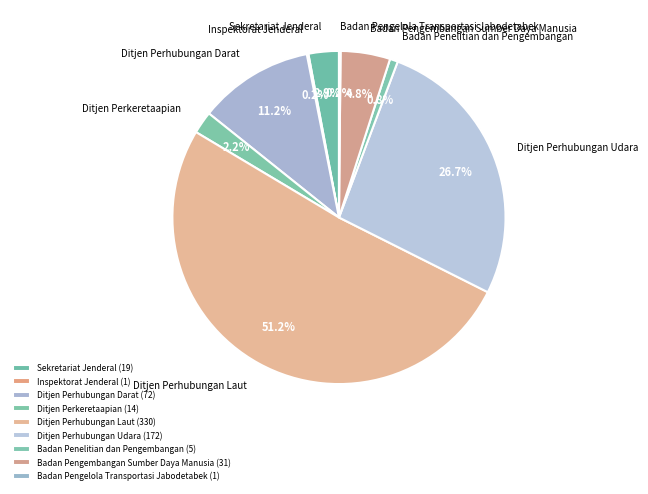

What portion of the pie excludes Sekretariat Jenderal?

97.1%